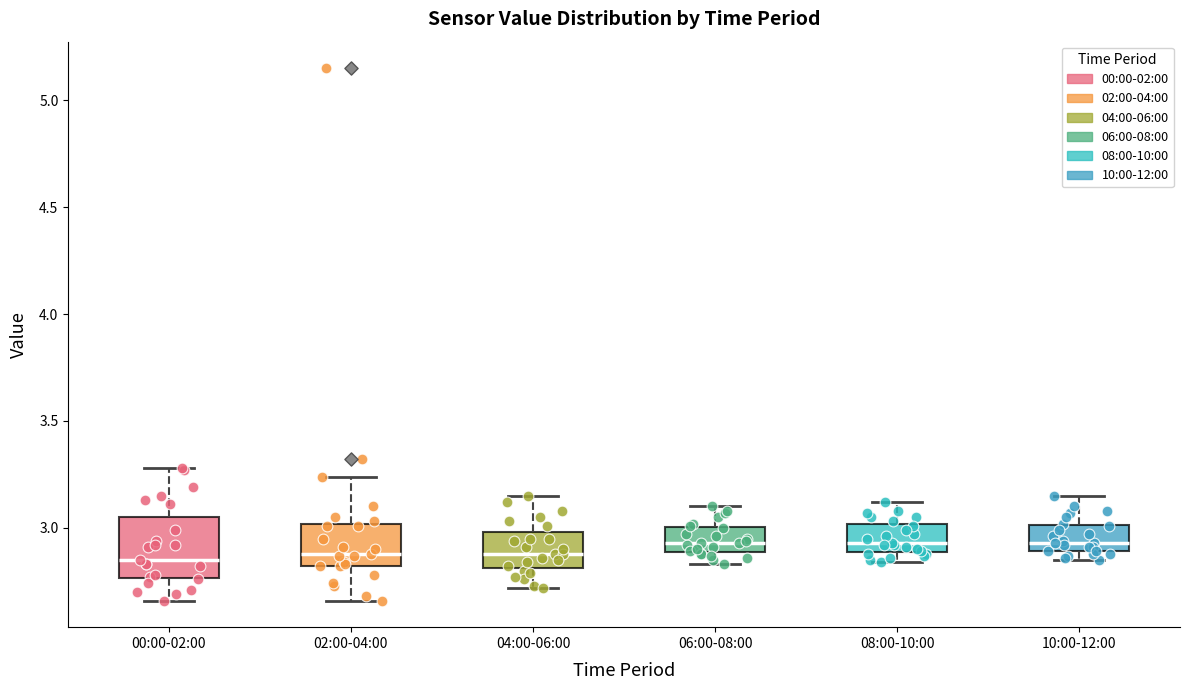

Where does the lower whisker of the box for 02:00-04:00 end on the y-axis? The values are not printed on the chart, so give them approximately, as read against the axis.

2.65